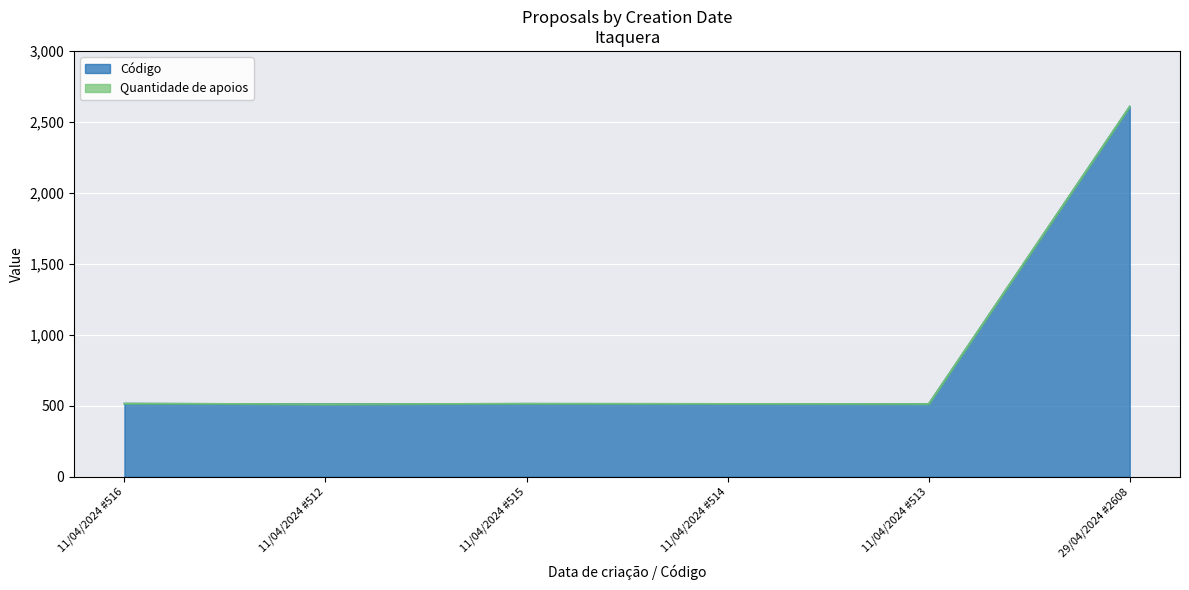

What is the average value of the Quantidade de apoios series?

863